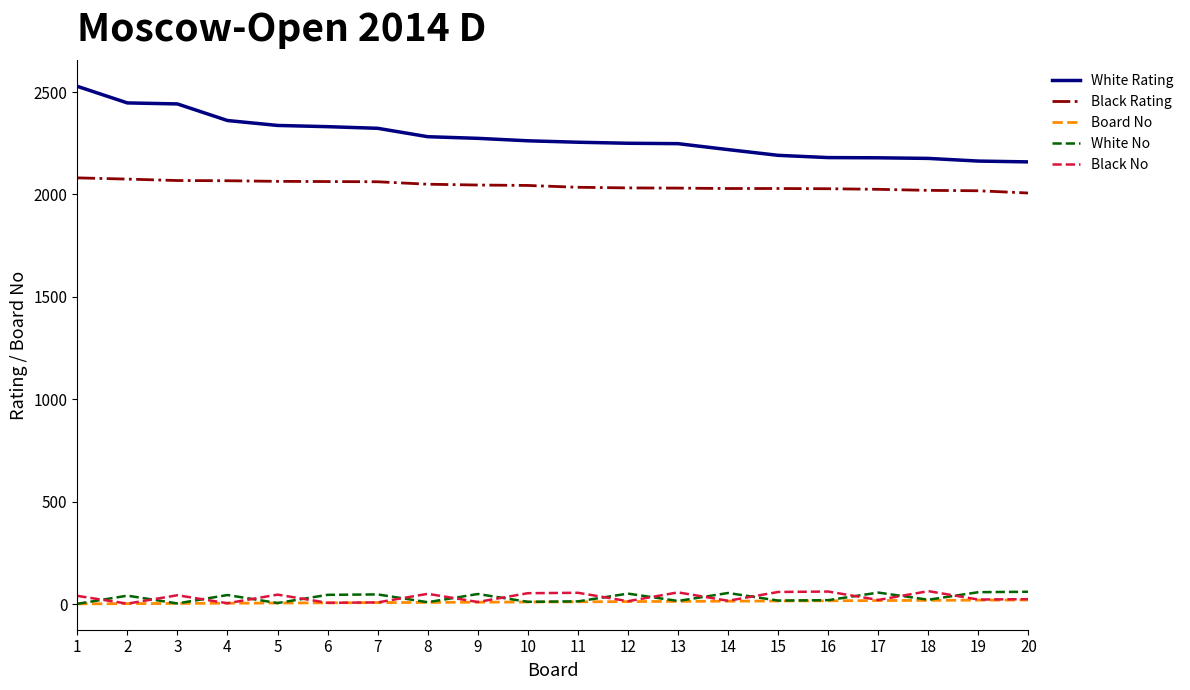

What is the greatest value displayed?

2528